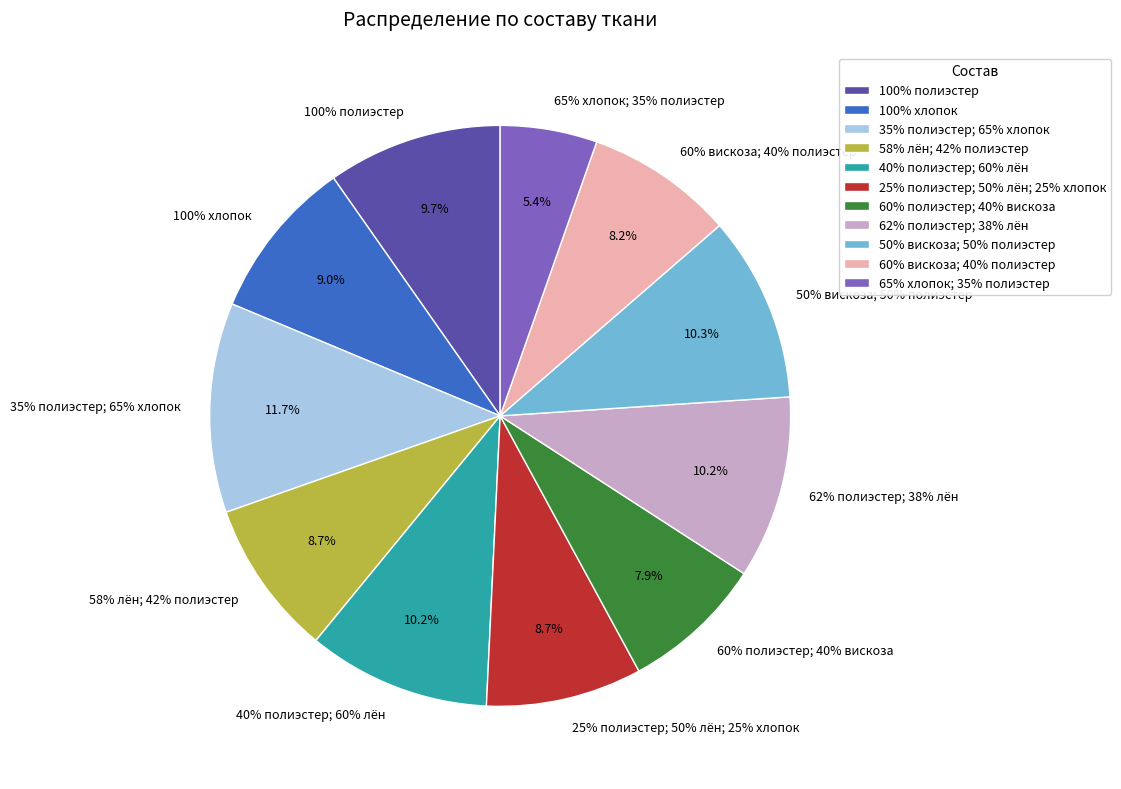

Count the number of slices in the pie.

11